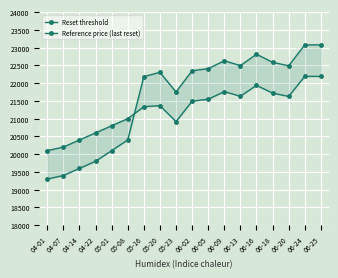

What is the difference between the second highest and second lowest values in the Reference price (last reset) series?

3677.8